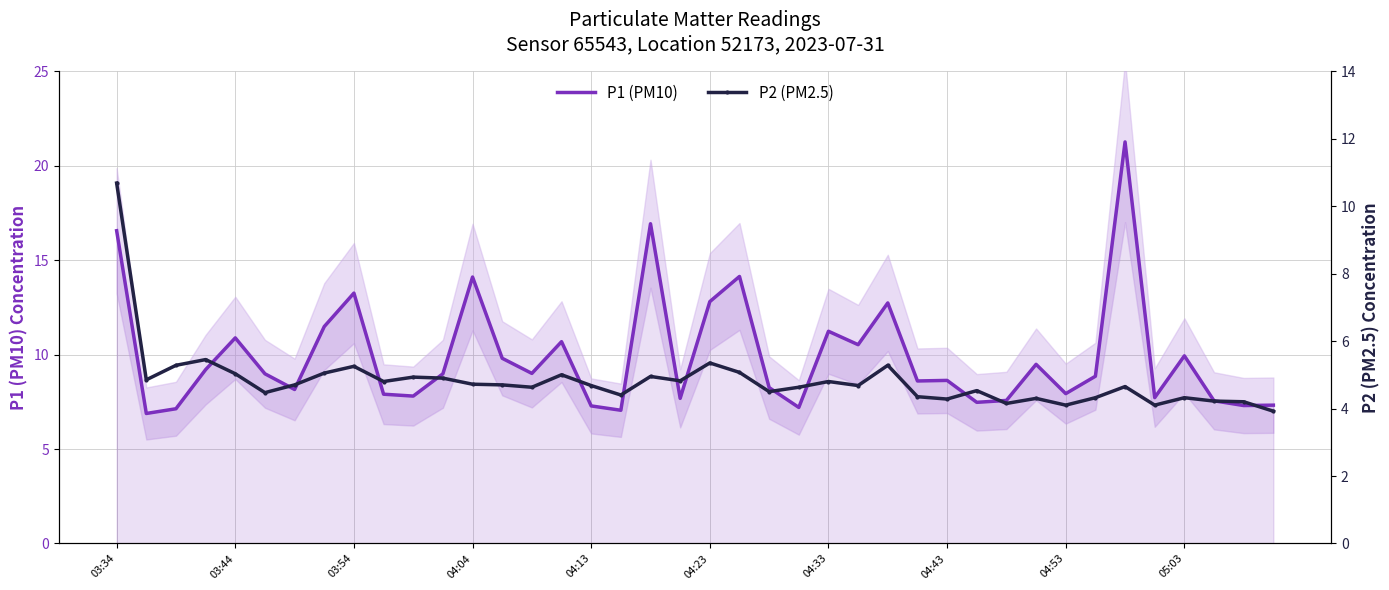

What is the average value of the P2 (PM2.5) series?

4.8